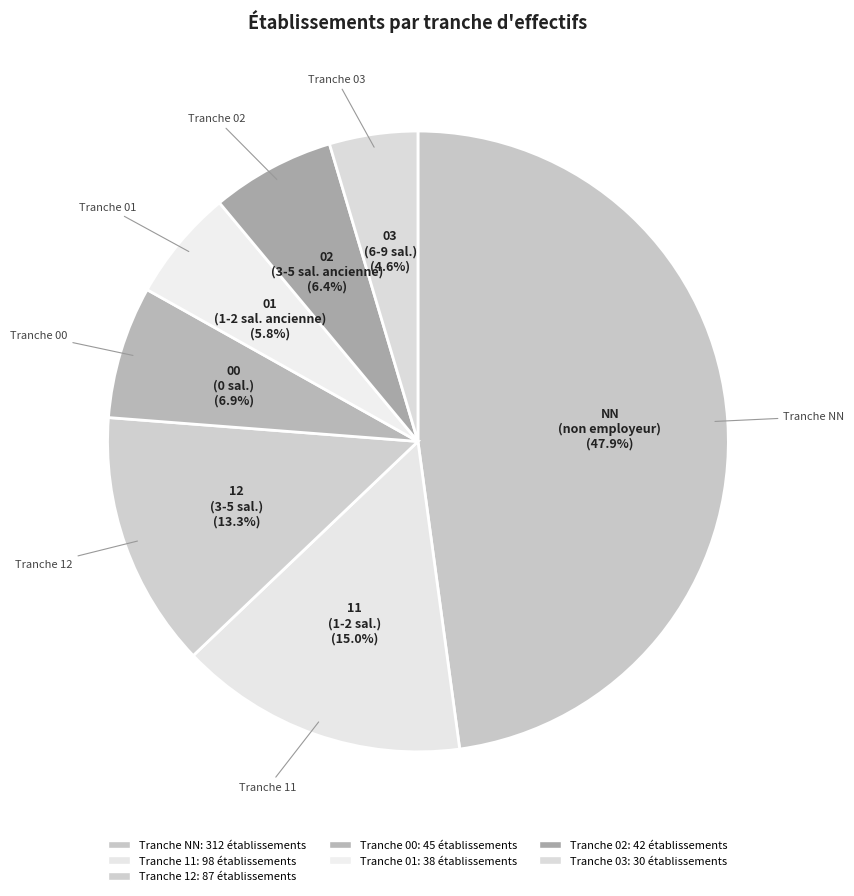

Do 11 and 02 together represent more than half of the pie?

No